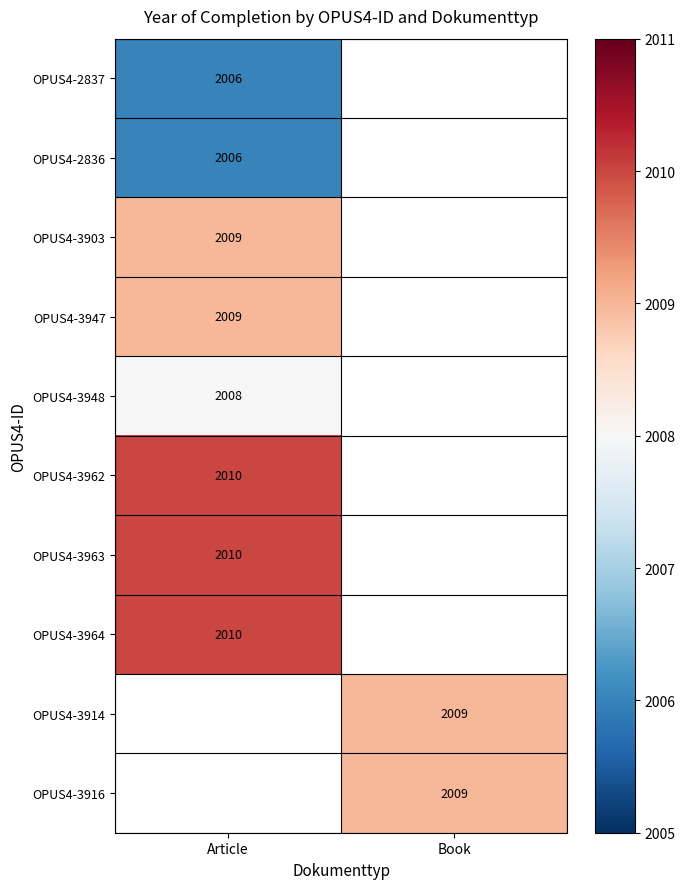

Is it true that OPUS4-3903 equals 443 at Article?

False